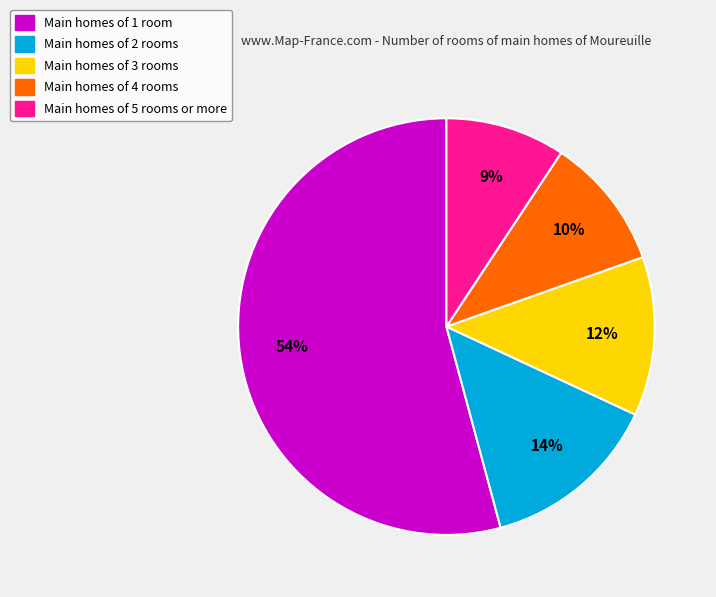

Does any single category account for the majority?

Yes